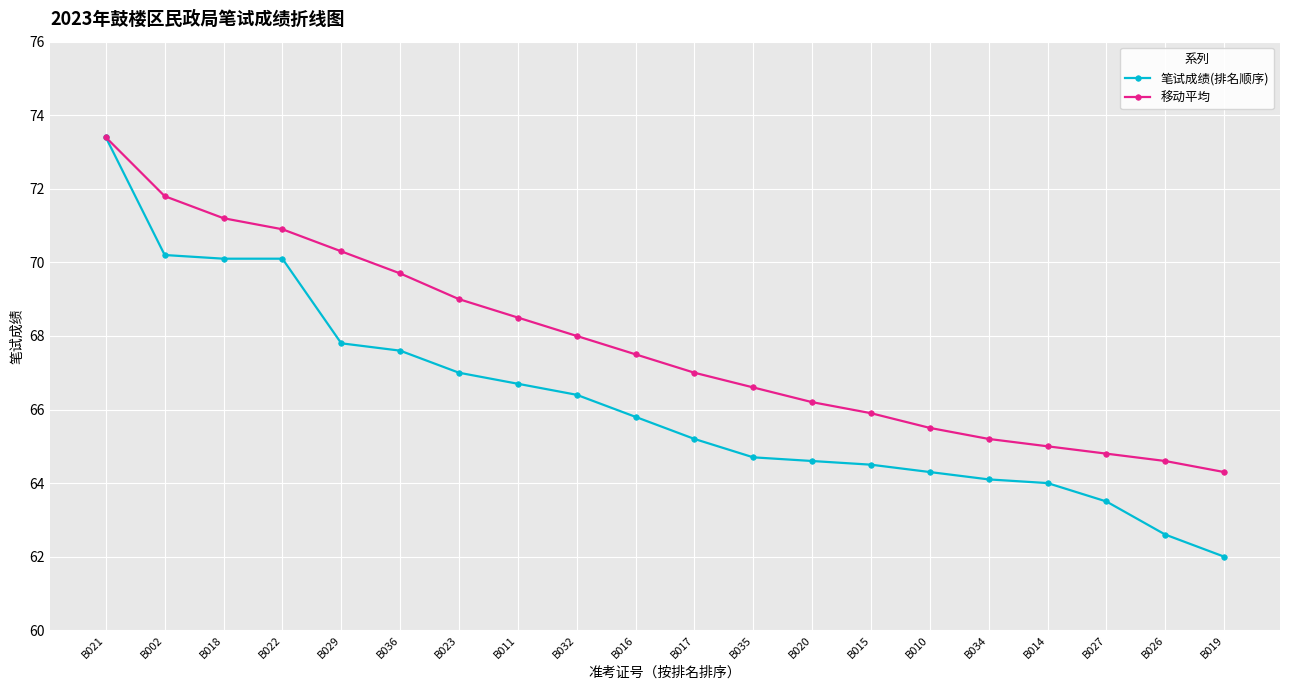

Which series has the largest total across all categories?

移动平均